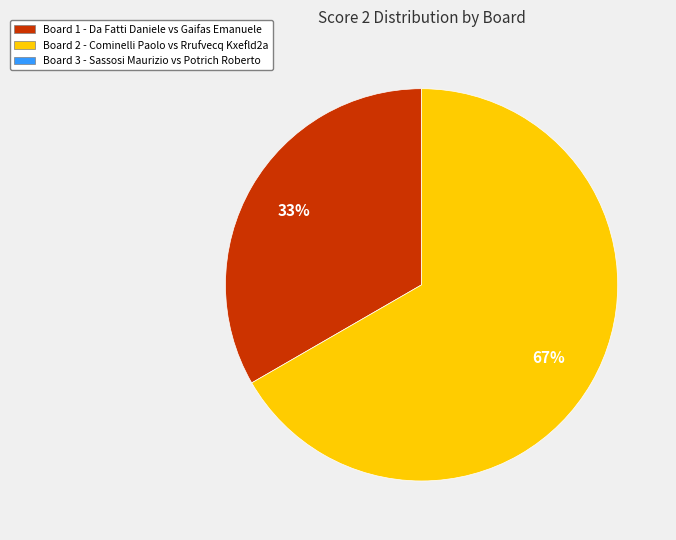

To the nearest percent, what is the average slice percentage?

50%